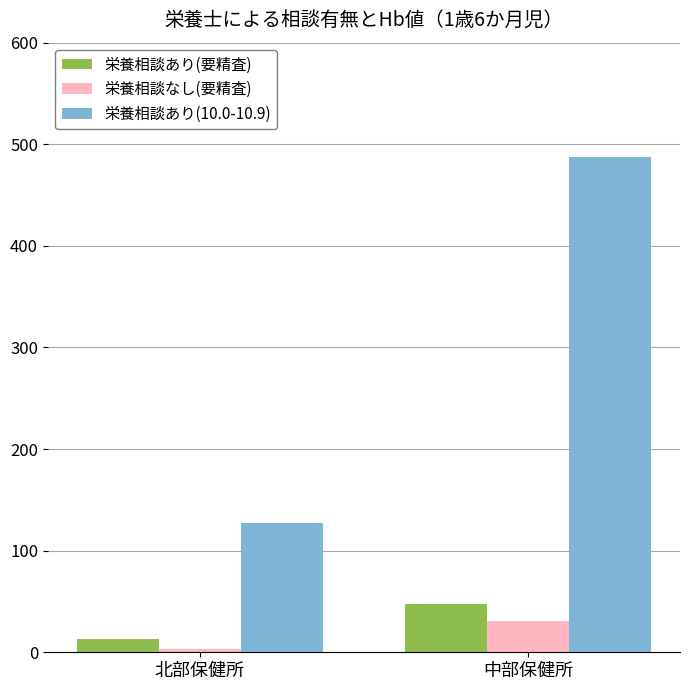

Reading right to left, what are all the values shown in this chart?

栄養相談あり(要精査): 48	13
栄養相談なし(要精査): 31	3
栄養相談あり(10.0-10.9): 487	127